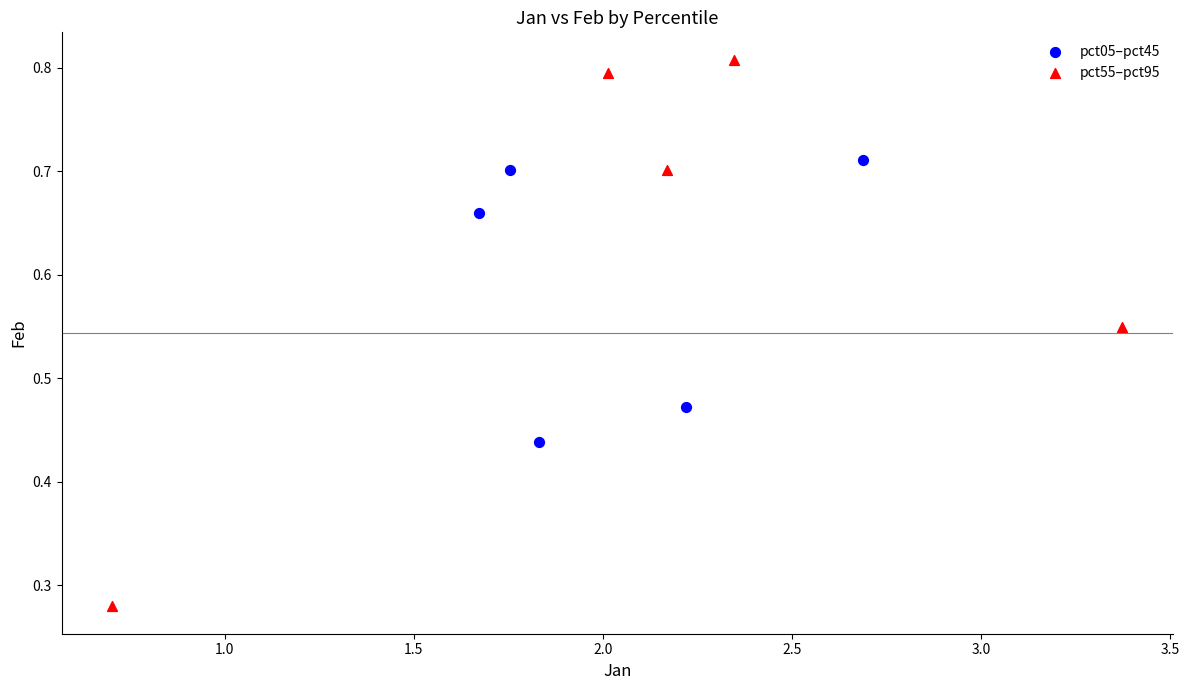

Which series contains the lowest Y value?

pct55–pct95